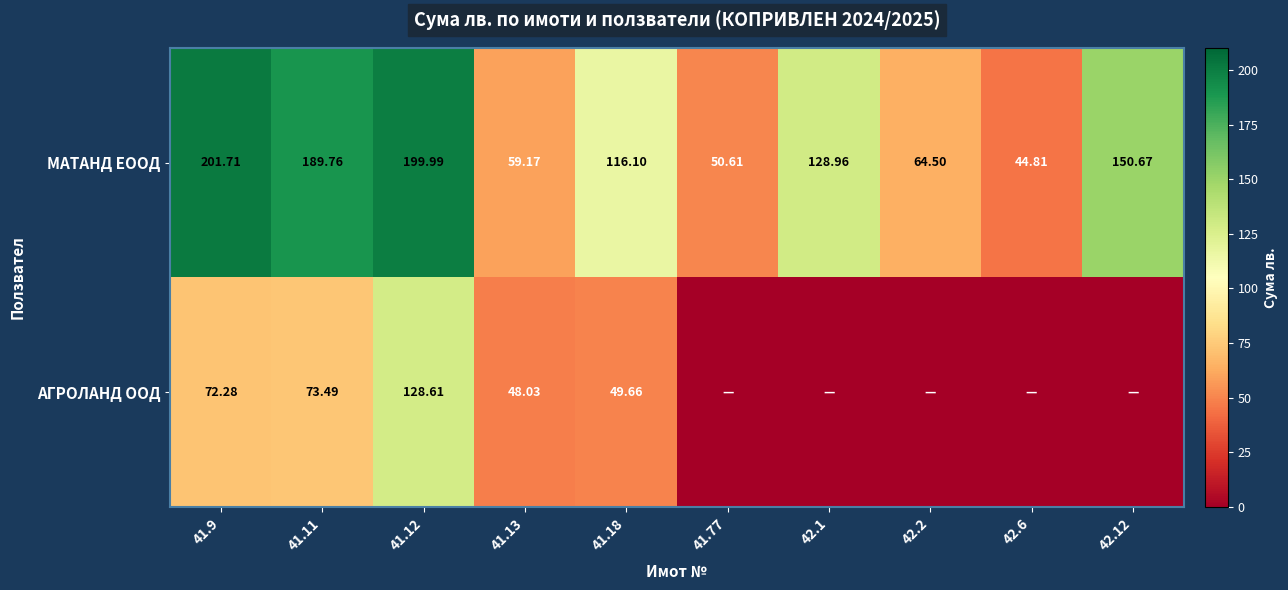

What is the maximum value shown in the chart?

201.7